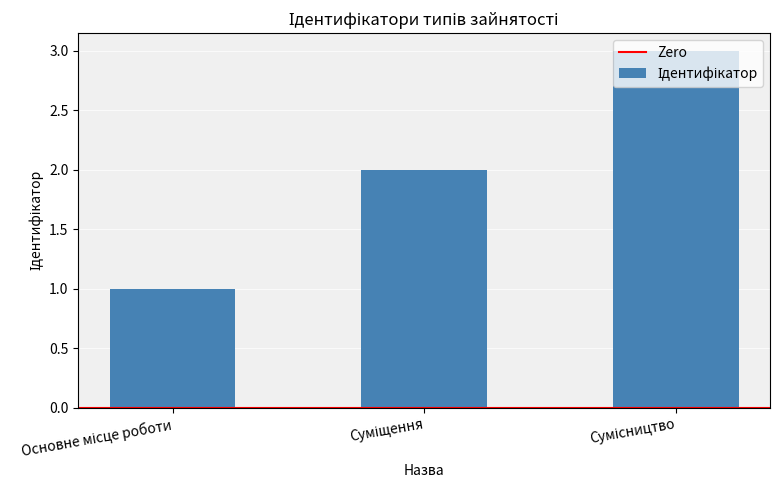

Does the chart contain any negative values?

No